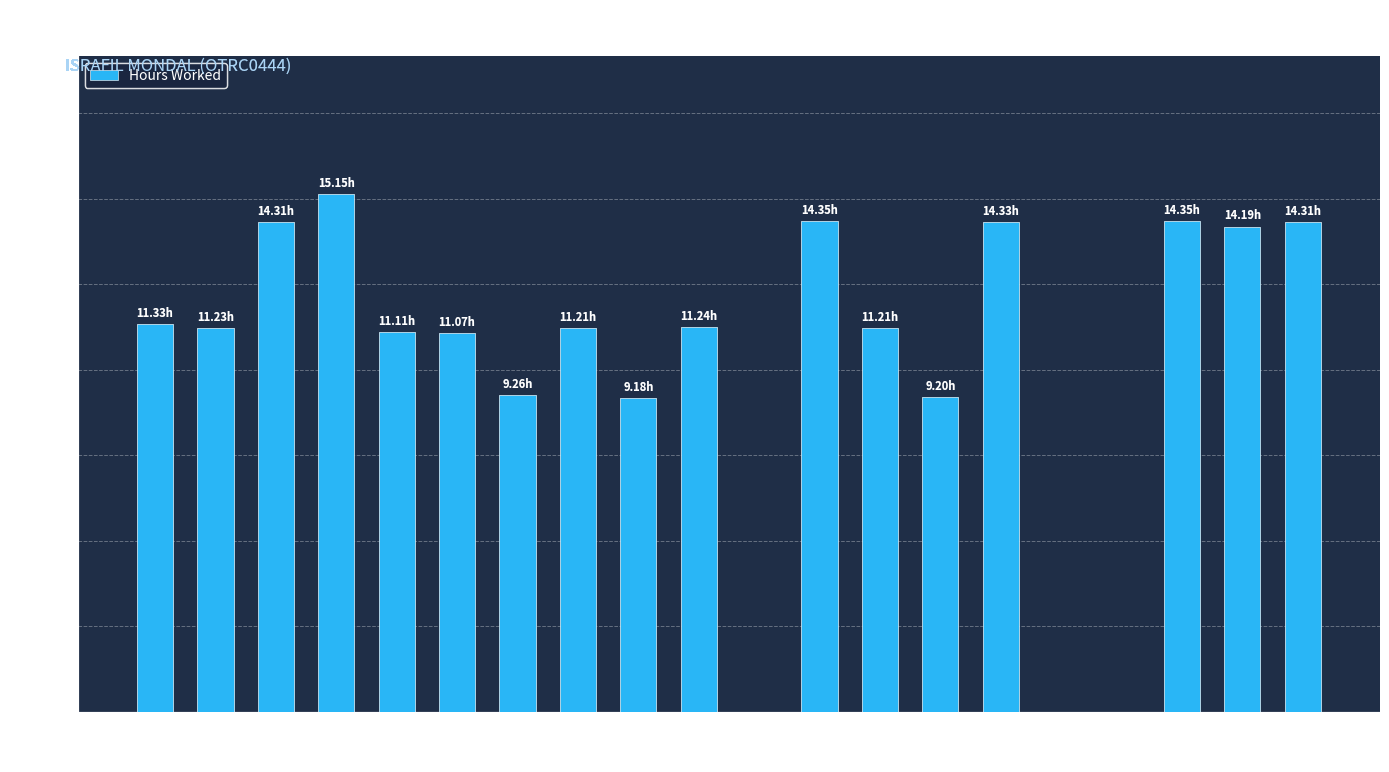

Between 1 Thu and 2 Fri, which is larger?

1 Thu